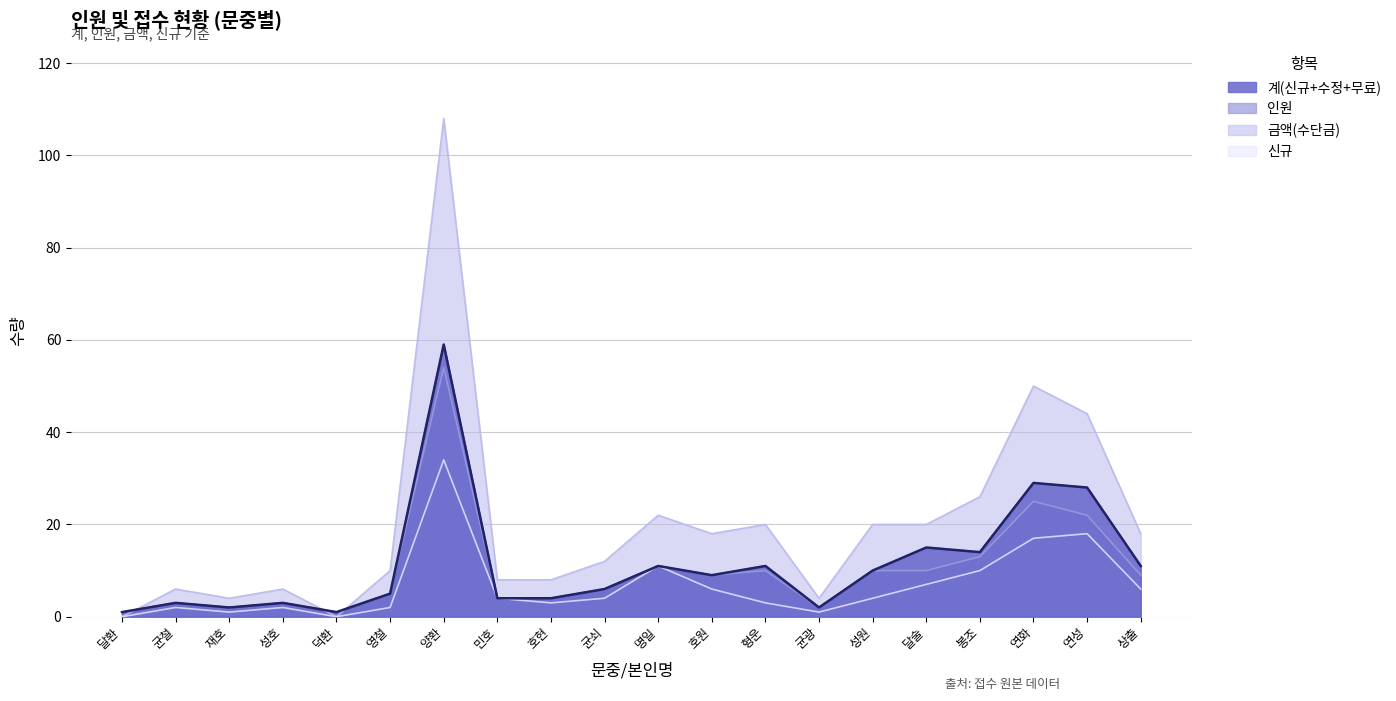

Rank the categories by value from lowest to highest.

달환, 덕환, 재호, 균광, 균철, 성호, 민호, 호현, 영철, 균쇠, 호원, 성원, 명일, 형운, 상출, 봉조, 달술, 연성, 연화, 양환